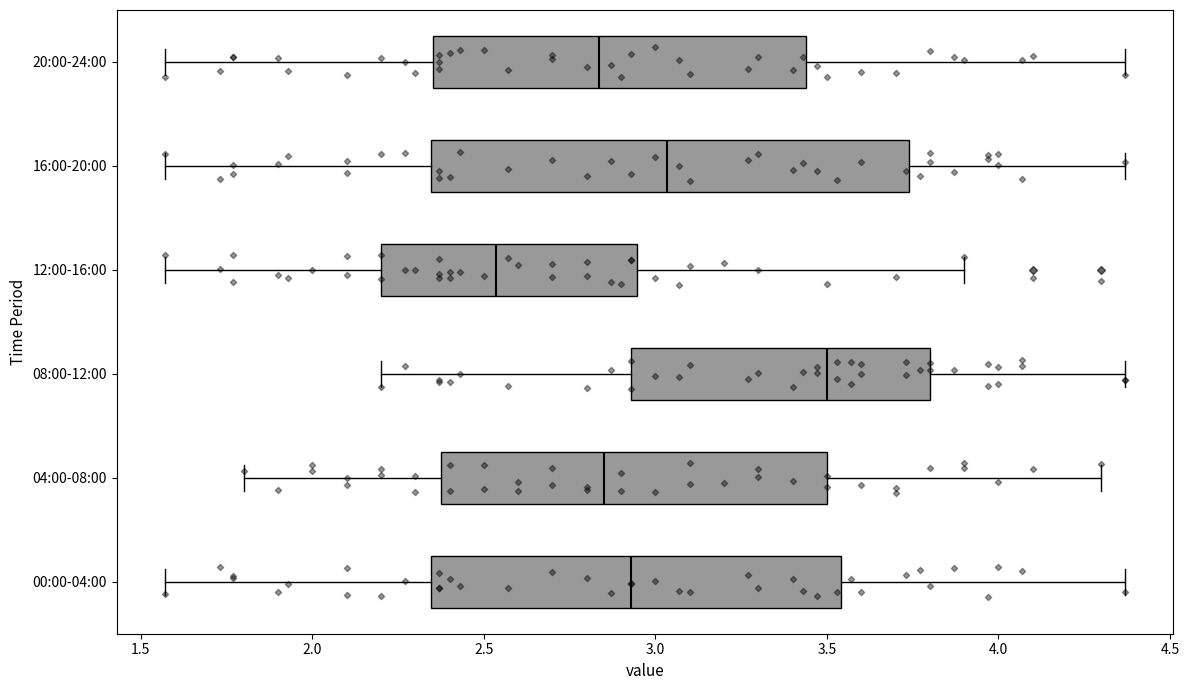

Reading bottom to top, transcribe this box plot: for each box, give where its median line is, the range the box spans, and where its two whiskers end, as read against the x-axis. The values are not printed on the chart, so give them approximately, as read against the axis.

00:00-04:00: median 2.95, box 2.35 to 3.55, whiskers 1.55 to 4.35
04:00-08:00: median 2.85, box 2.40 to 3.50, whiskers 1.80 to 4.30
08:00-12:00: median 3.50, box 2.95 to 3.80, whiskers 2.20 to 4.35
12:00-16:00: median 2.55, box 2.20 to 2.95, whiskers 1.55 to 3.90
16:00-20:00: median 3.05, box 2.35 to 3.75, whiskers 1.55 to 4.35
20:00-24:00: median 2.85, box 2.35 to 3.45, whiskers 1.55 to 4.35